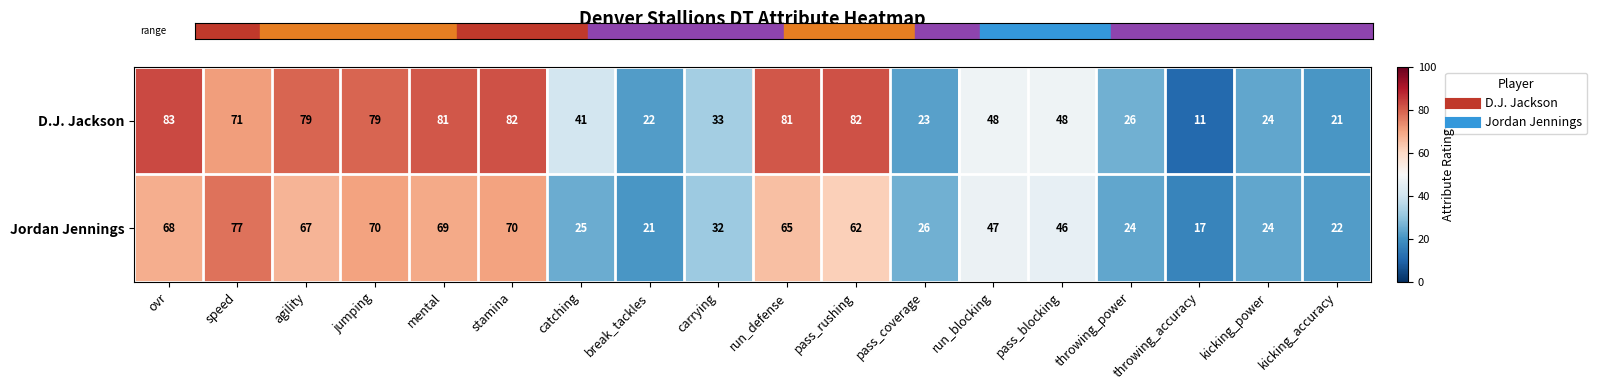

What is the spread (max minus min) of values at stamina?

12